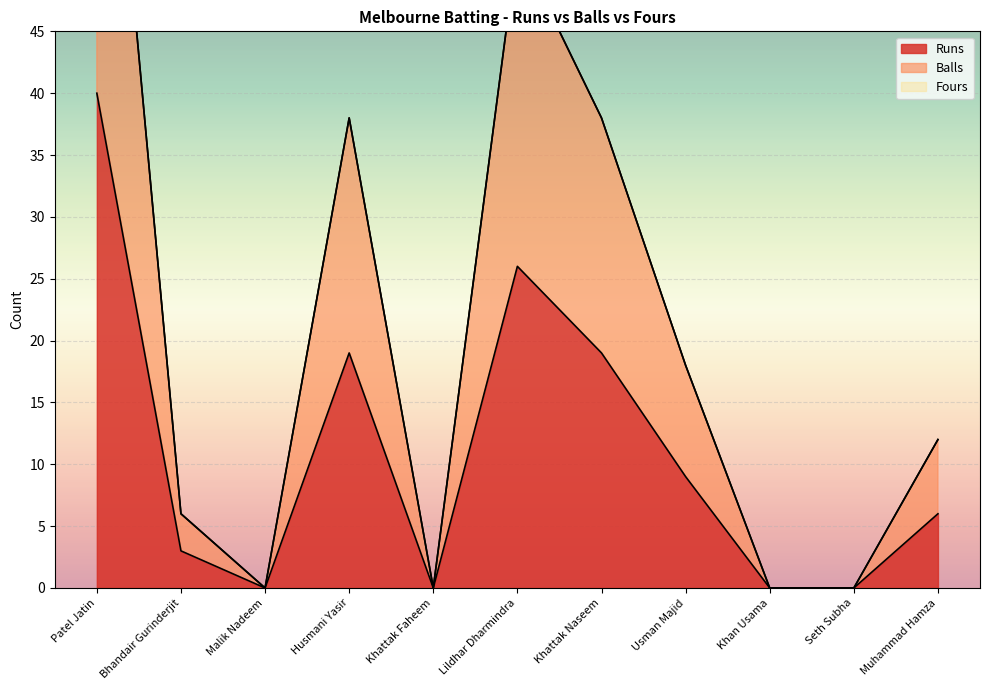

The value of Runs at Khattak Naseem is 19. True or false?

True